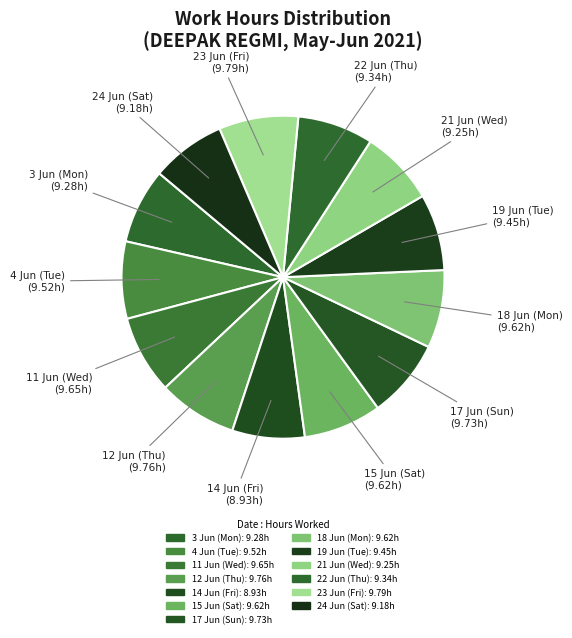

Count the number of slices in the pie.

13